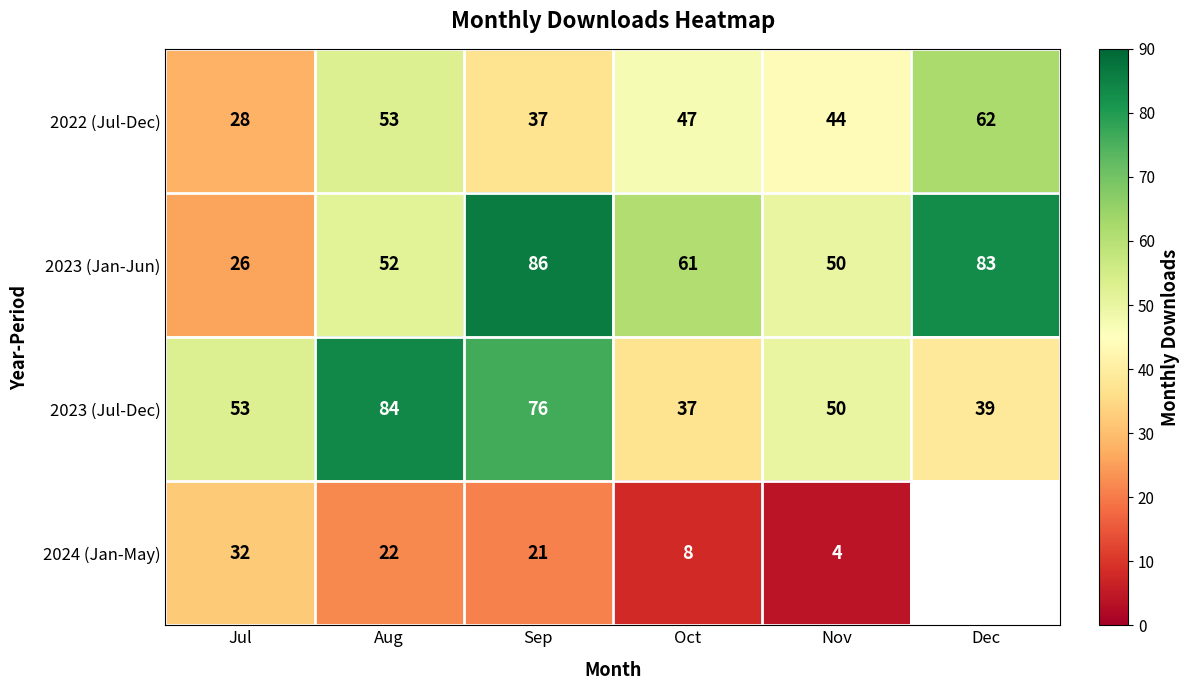

List the labels in order of 2023 (Jul-Dec) value, largest first.

Aug, Sep, Jul, Nov, Dec, Oct